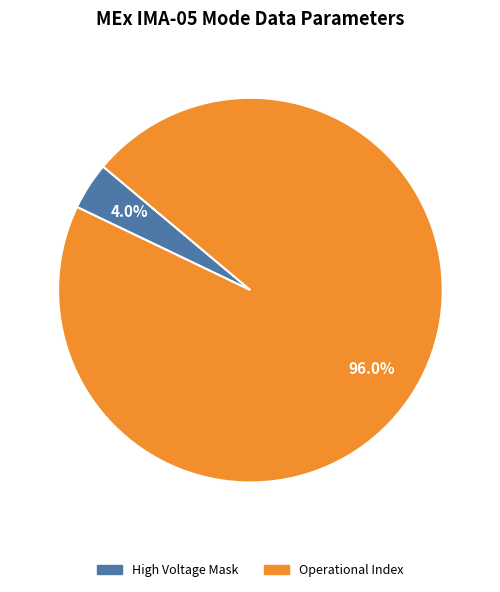

Is there a majority slice in this chart?

Yes